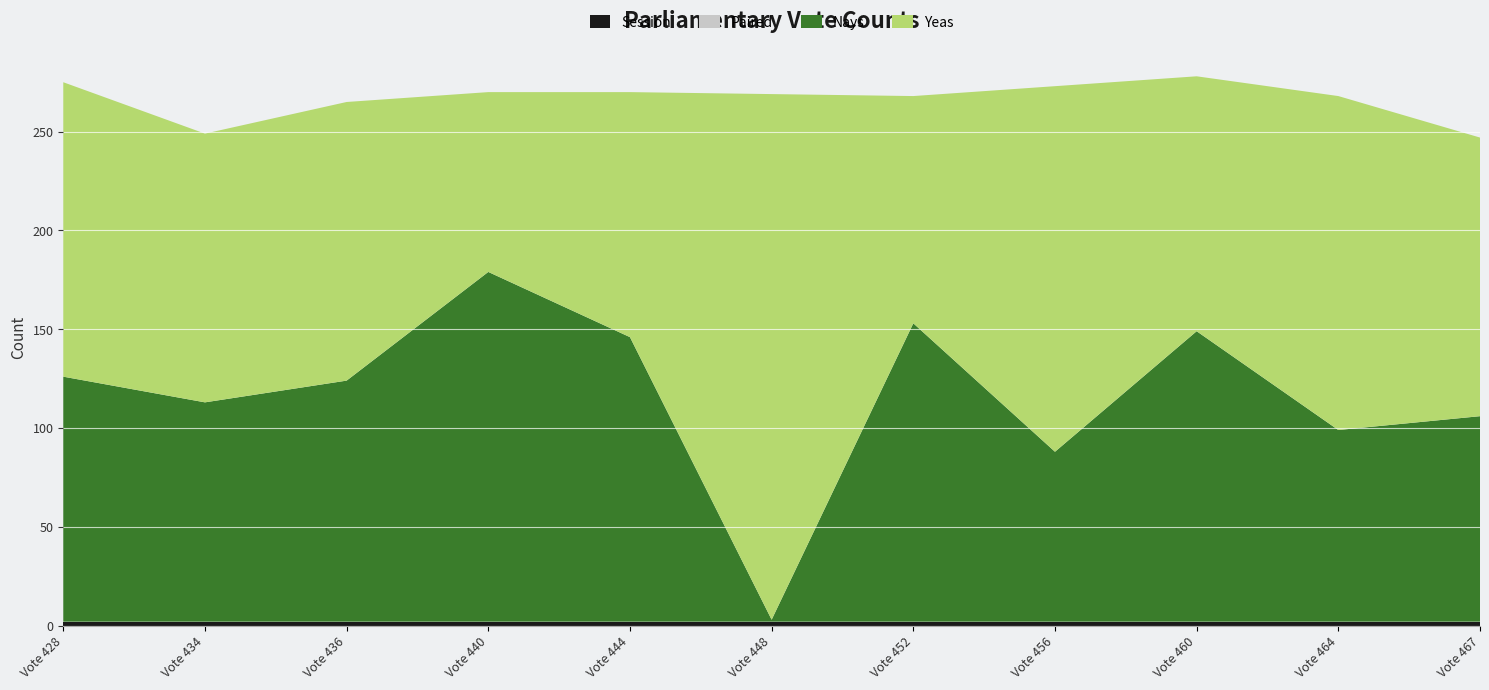

Reading left to right, extract all data points from this chart.

Yeas: Vote 428=149	Vote 434=136	Vote 436=141	Vote 440=91	Vote 444=124	Vote 448=266	Vote 452=115	Vote 456=185	Vote 460=129	Vote 464=169	Vote 467=141
Nays: Vote 428=124	Vote 434=111	Vote 436=122	Vote 440=177	Vote 444=144	Vote 448=1	Vote 452=151	Vote 456=86	Vote 460=147	Vote 464=97	Vote 467=104
Paired: Vote 428=0	Vote 434=0	Vote 436=0	Vote 440=0	Vote 444=0	Vote 448=0	Vote 452=0	Vote 456=0	Vote 460=0	Vote 464=0	Vote 467=0
Session: Vote 428=2	Vote 434=2	Vote 436=2	Vote 440=2	Vote 444=2	Vote 448=2	Vote 452=2	Vote 456=2	Vote 460=2	Vote 464=2	Vote 467=2